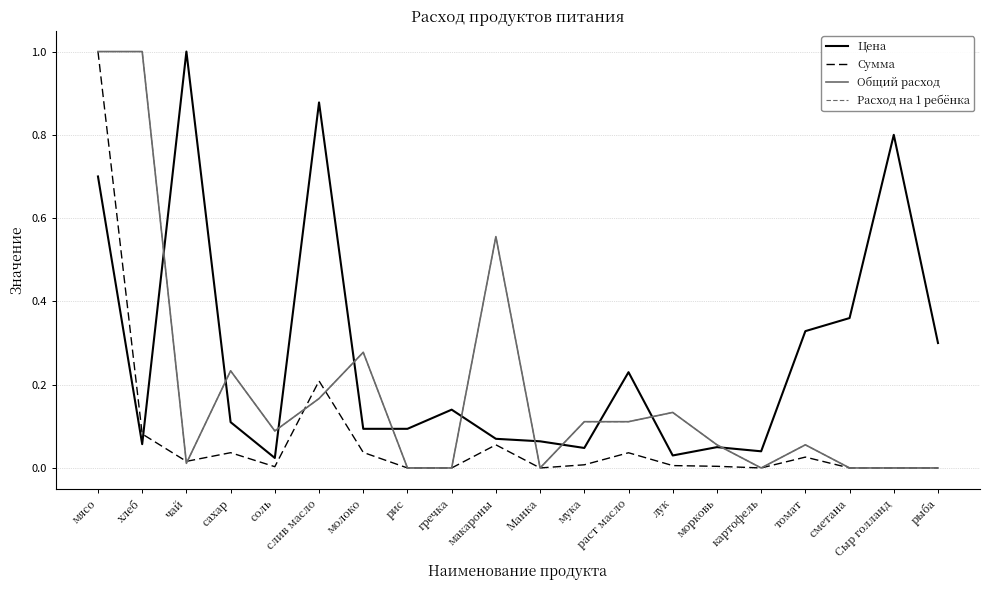

Is this an area chart (filled region under the line)?

No